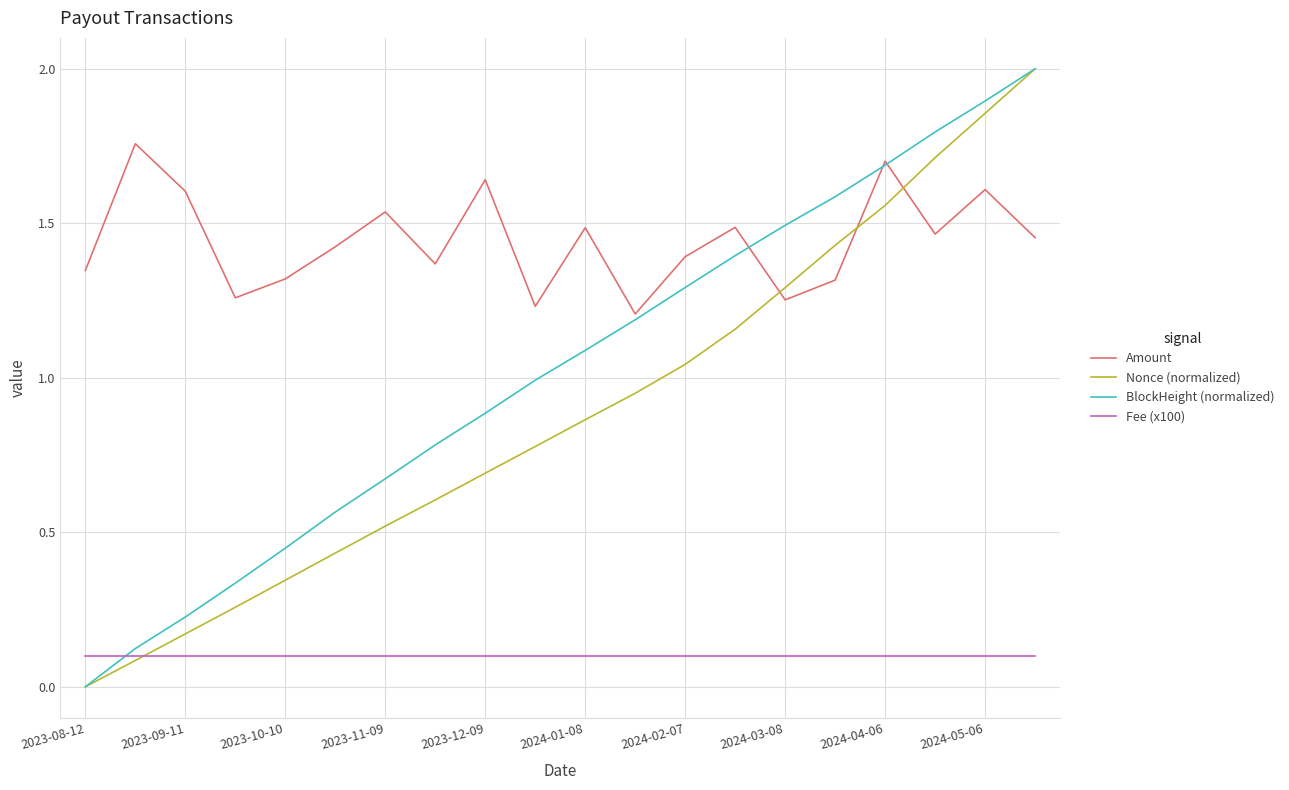

Which series has the largest total across all categories?

Amount